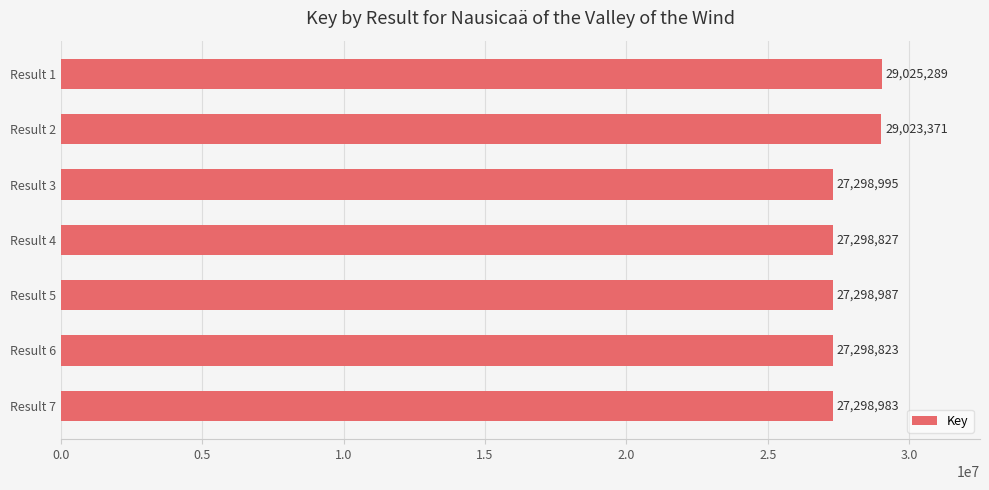

How many bars are there in total?

7